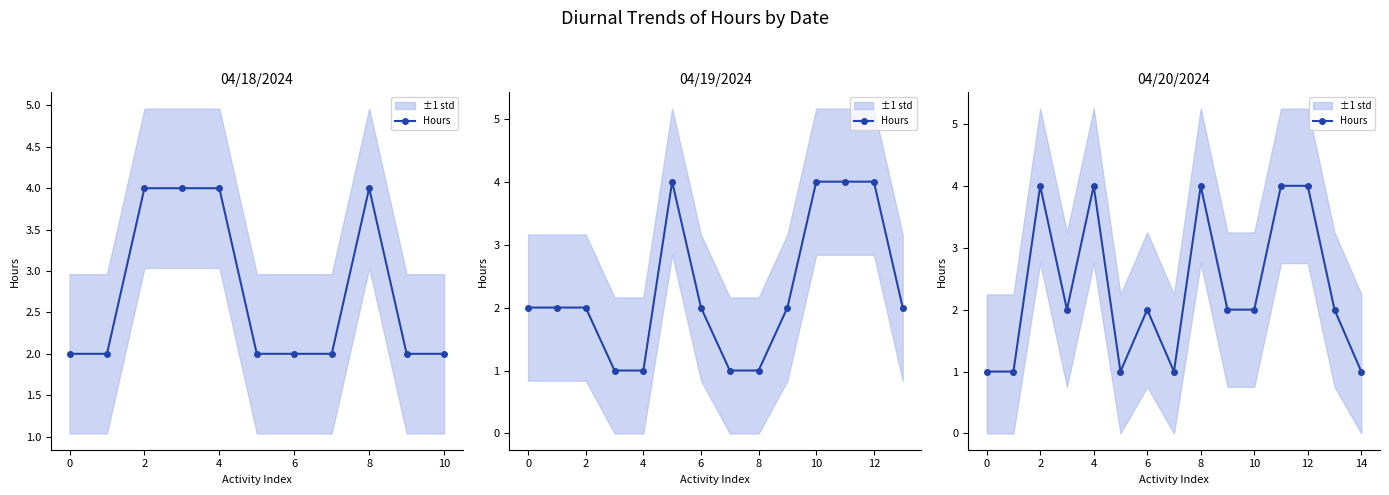

True or false: there are more than 2 points higher than both neighbors.

True